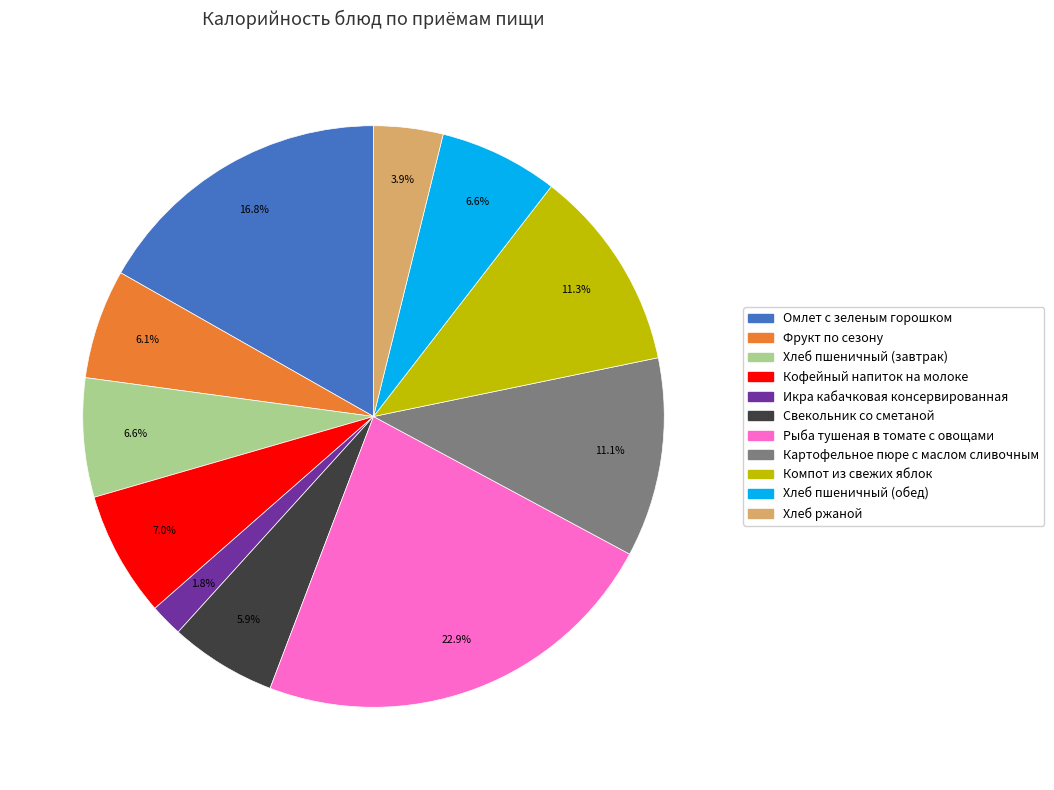

To the nearest percent, what percentage of the pie is Рыба тушеная в томате с овощами?

23%